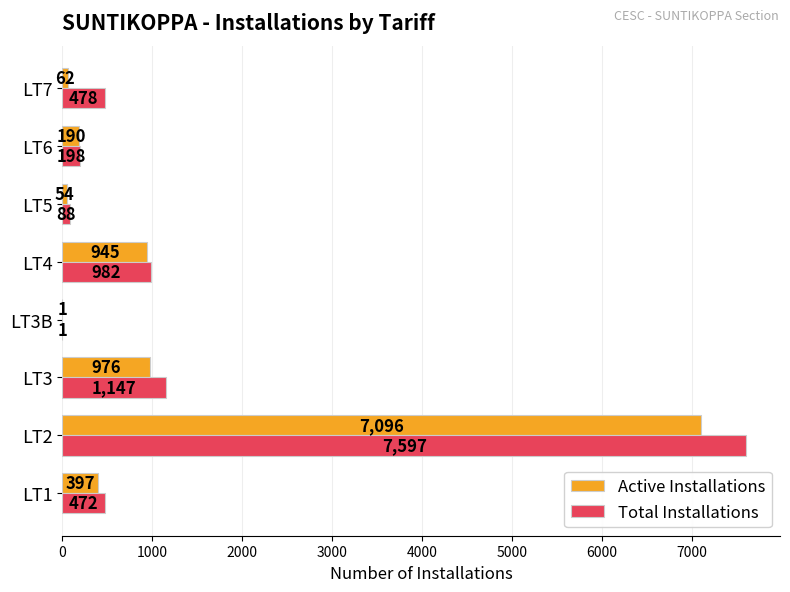

How many data points does each series have?

8